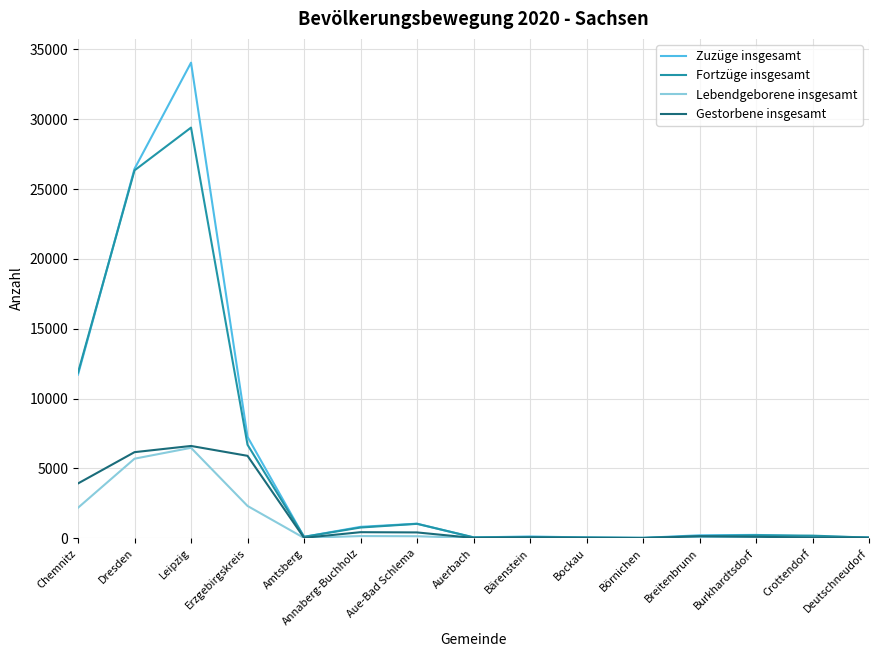

Is it true that Gestorbene insgesamt equals 5902 at Erzgebirgskreis?

True